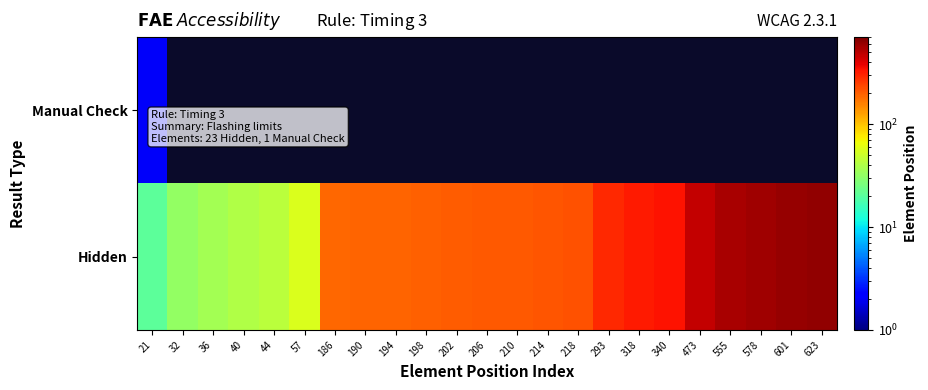

How many distinct data groups are displayed?

2